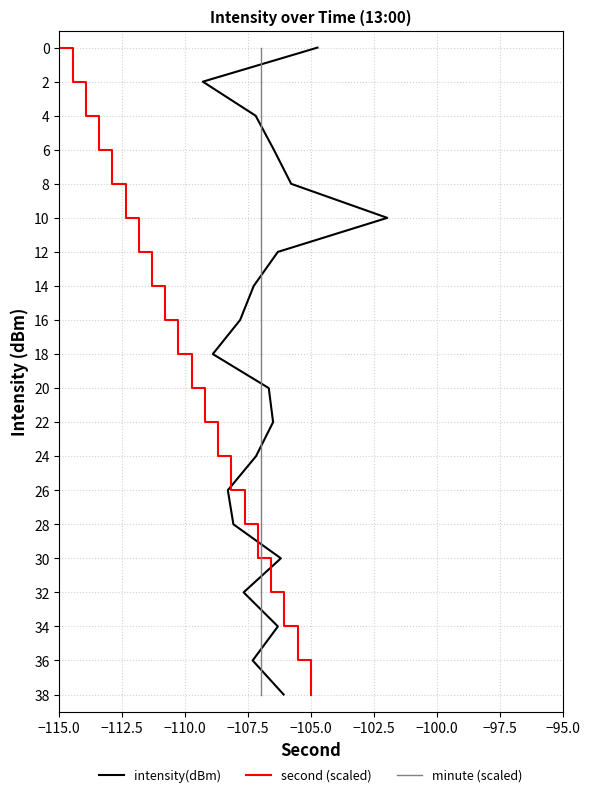

What position from the left is −100.0?

7